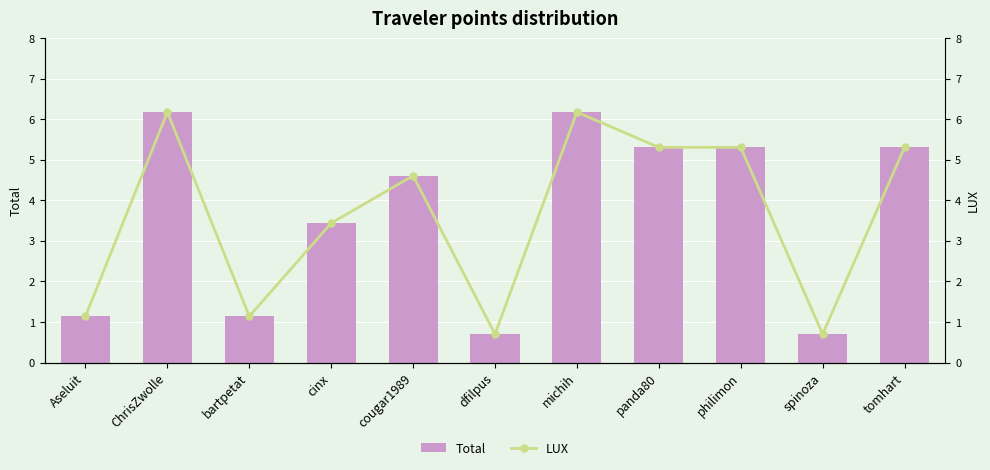

Is it true that Total equals 1.1 at Aseluit?

True